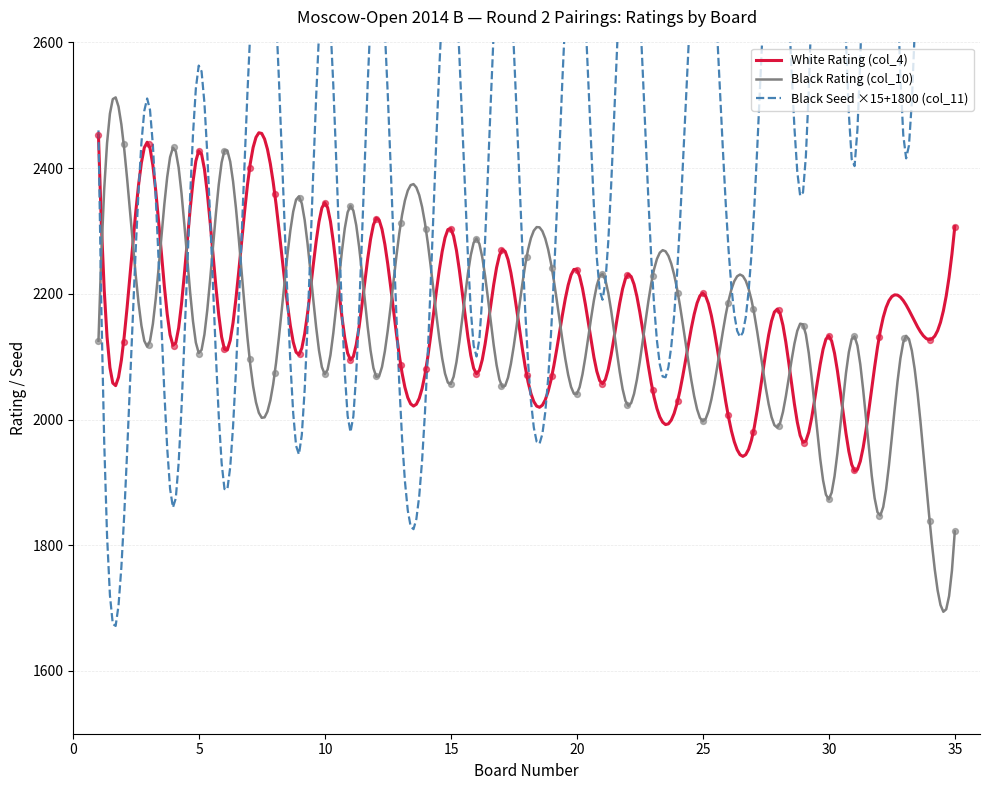

At how many categories does at least one series exceed 2125?

35